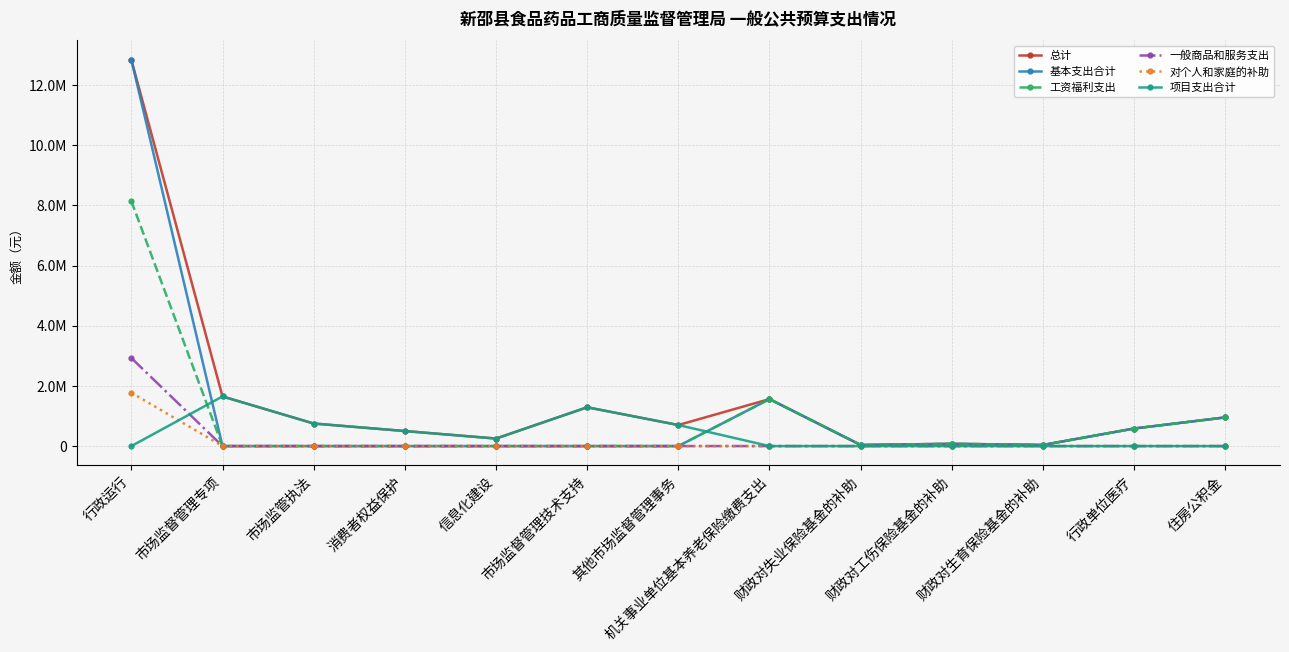

List the series in order of their peak value, highest first.

总计, 基本支出合计, 工资福利支出, 一般商品和服务支出, 对个人和家庭的补助, 项目支出合计